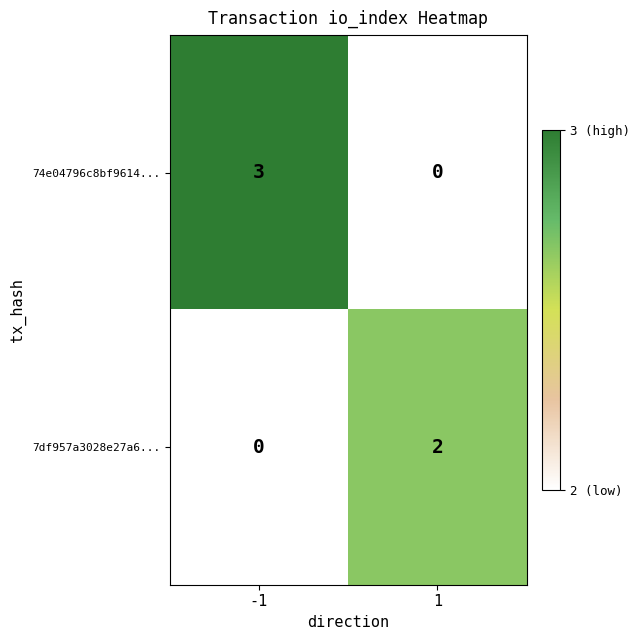

Which series has the widest spread of values?

74e04796c8bf9614...